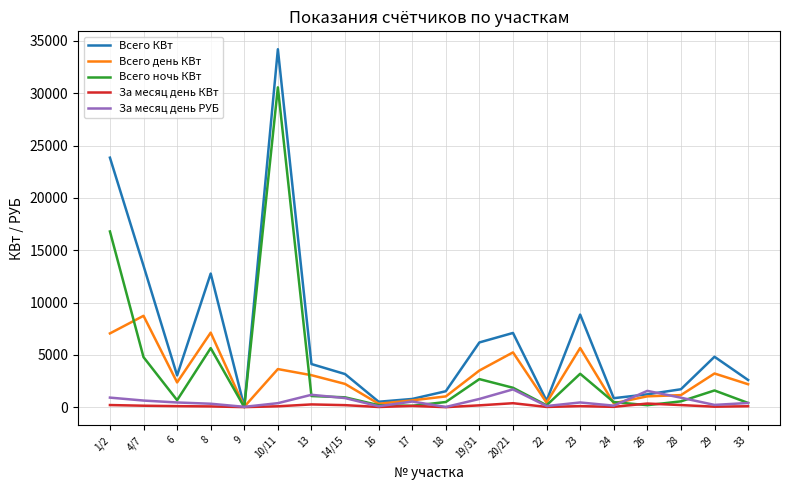

After their last crossing, which series has the higher values: За месяц день РУБ or Всего день КВт?

Всего день КВт